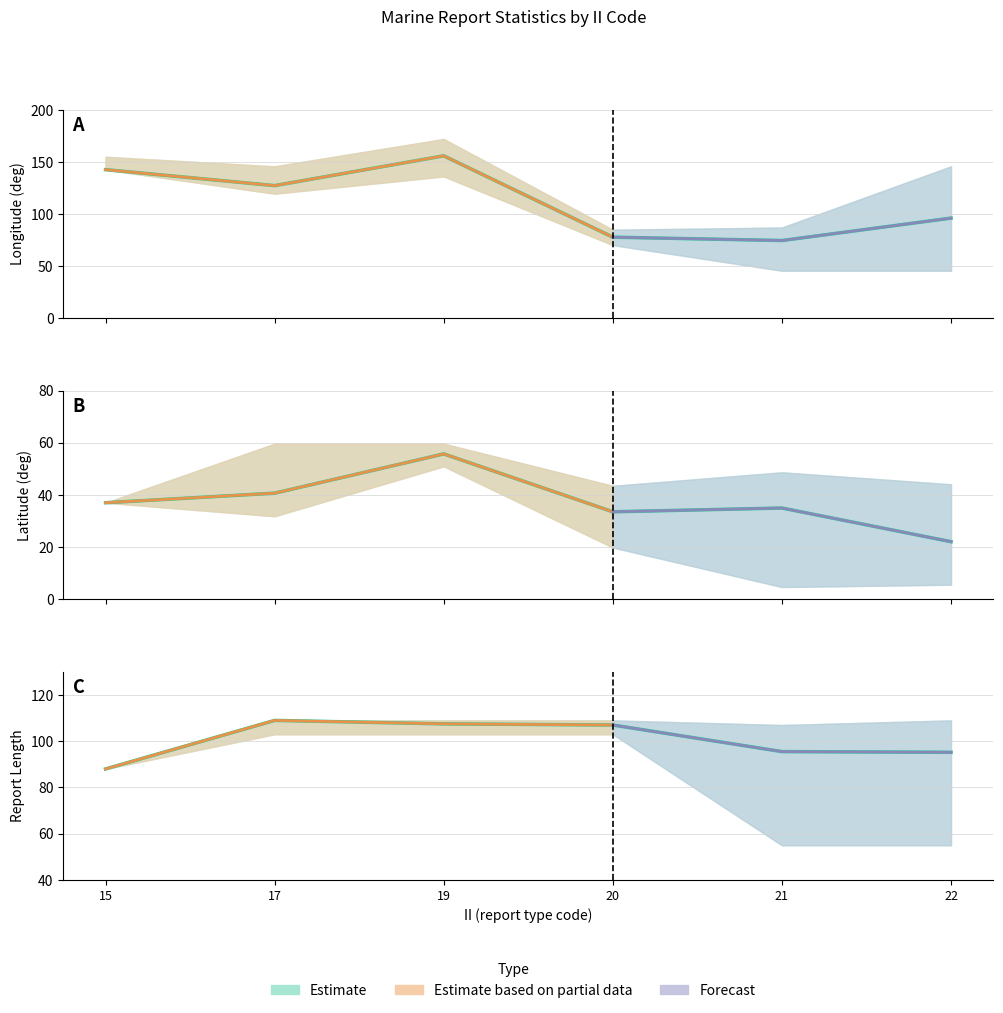

True or false: LAT mean and RPT_LEN mean cross at least once.

False